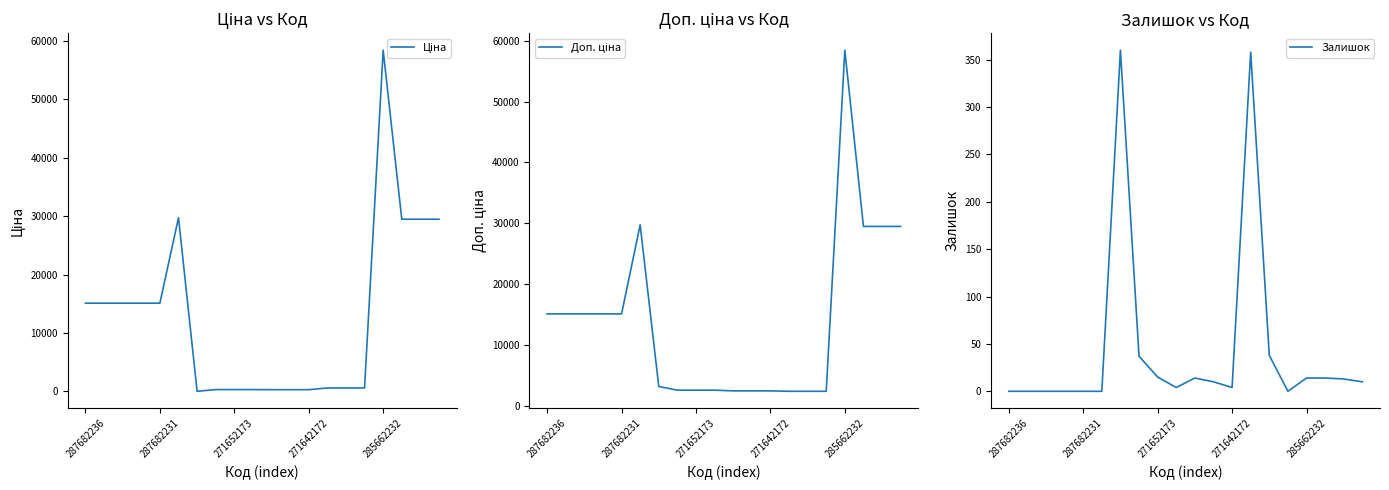

Is it true that Залишок equals -136.3 at 285662232?

False